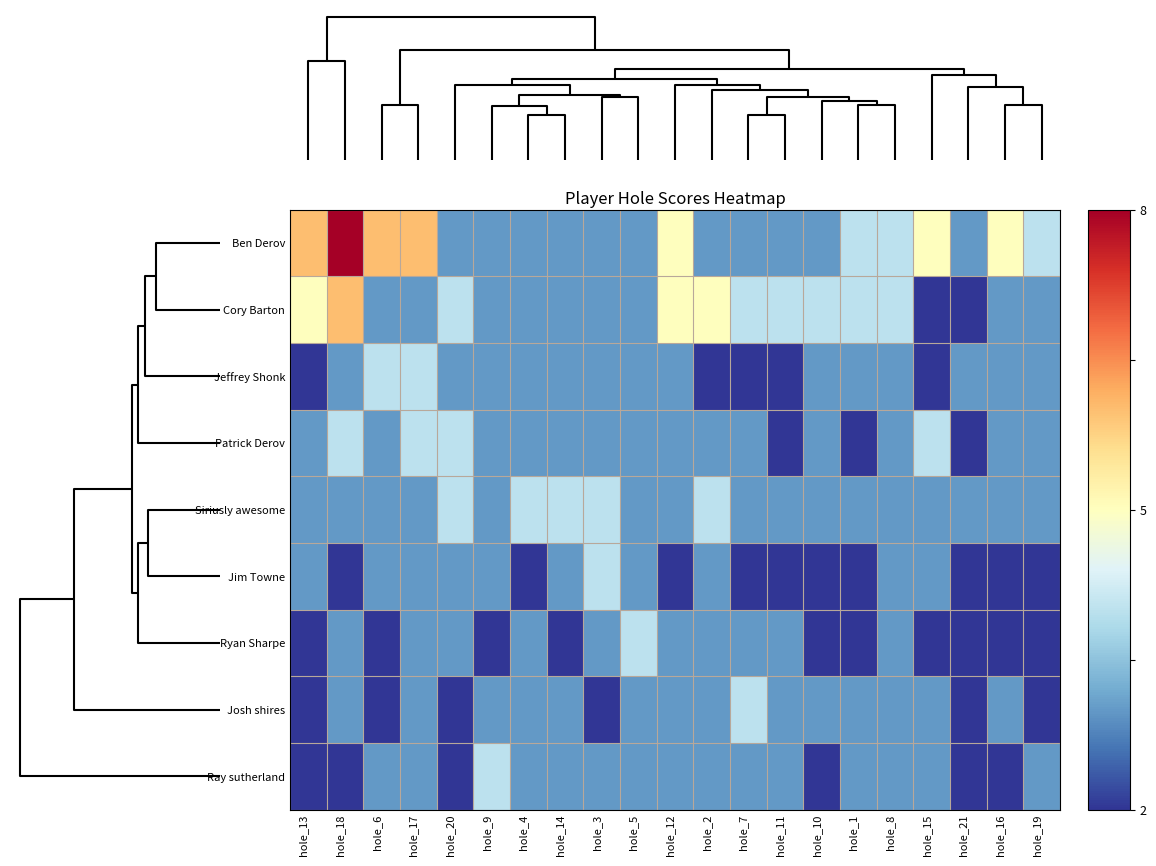

Count the number of data series in this chart.

9